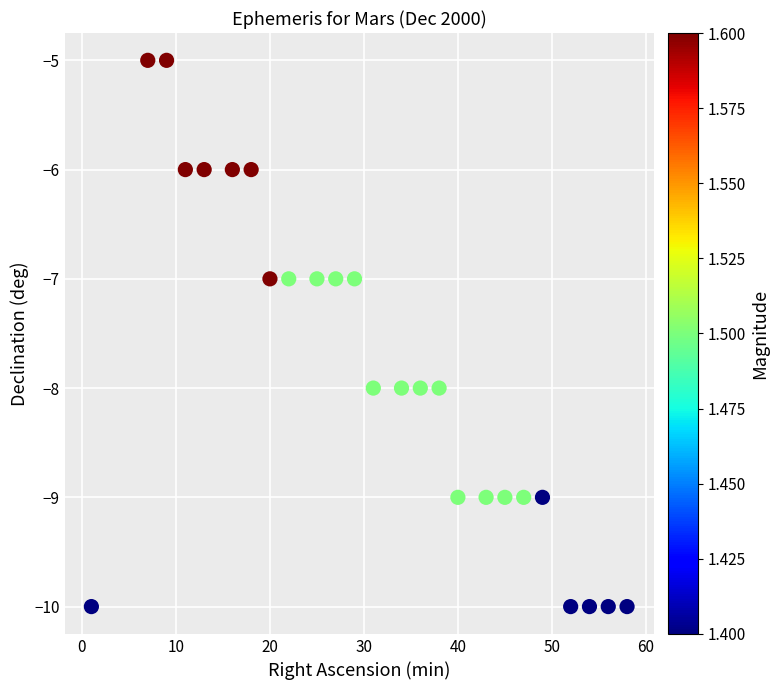

What is the range of Y values (max minus min)?

5